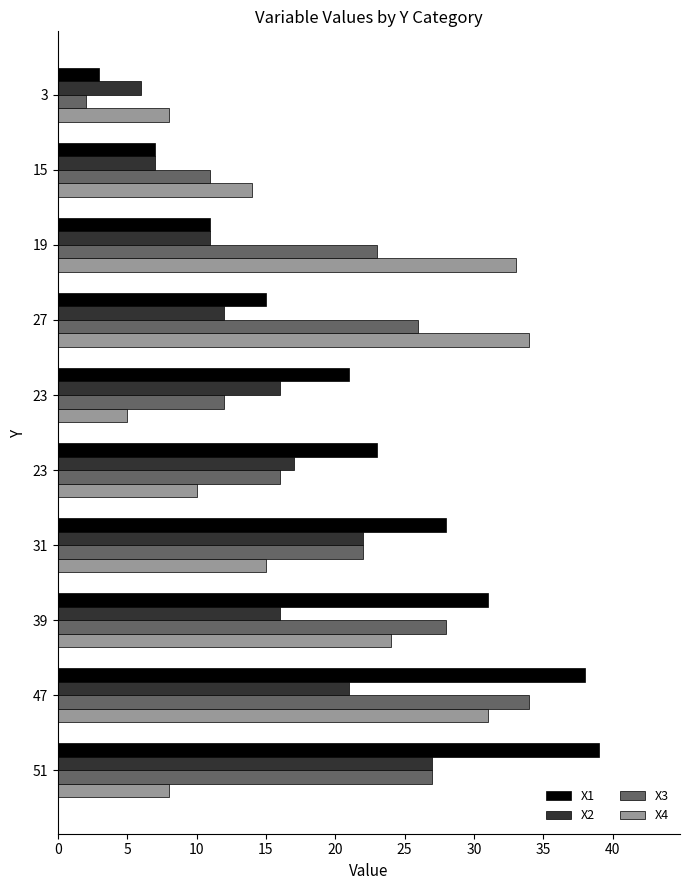

Reading left to right, list all the values displayed in this chart.

X1: 3	7	11	15	21	23	28	31	38	39
X2: 6	7	11	12	16	17	22	16	21	27
X3: 2	11	23	26	12	16	22	28	34	27
X4: 8	14	33	34	5	10	15	24	31	8